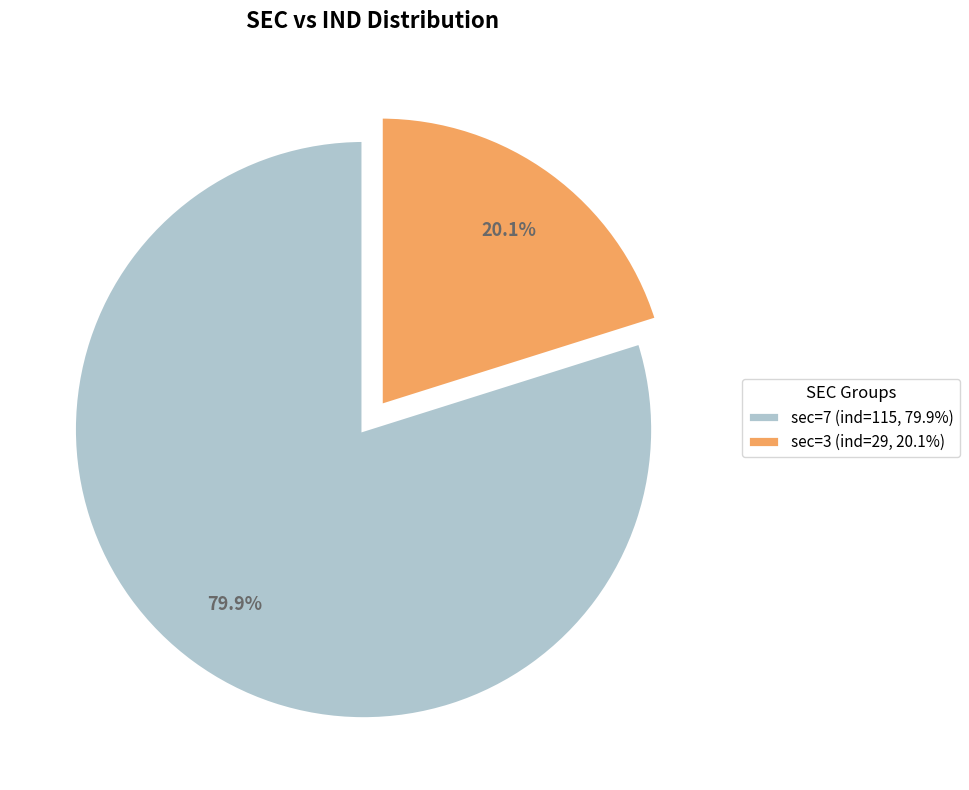

Rank the categories by value from lowest to highest.

3, 7